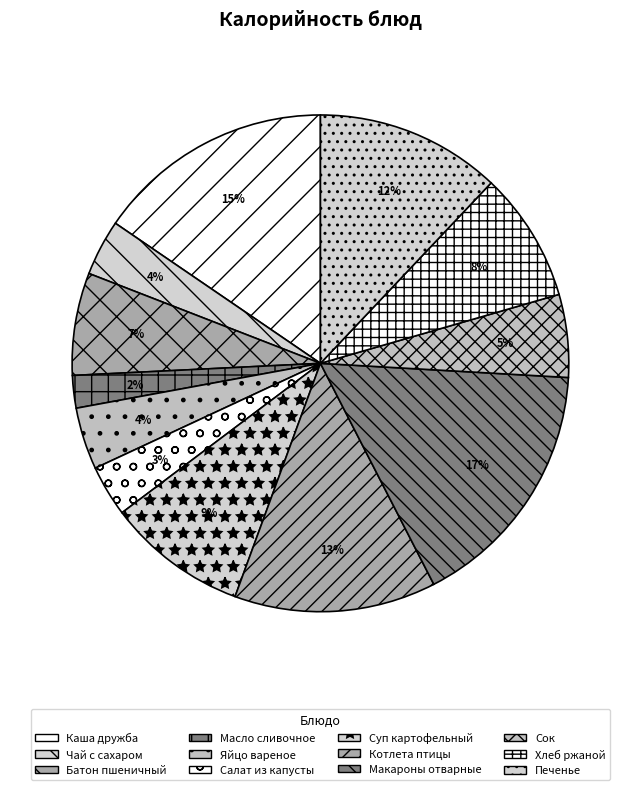

How many segments does this pie chart have?

12